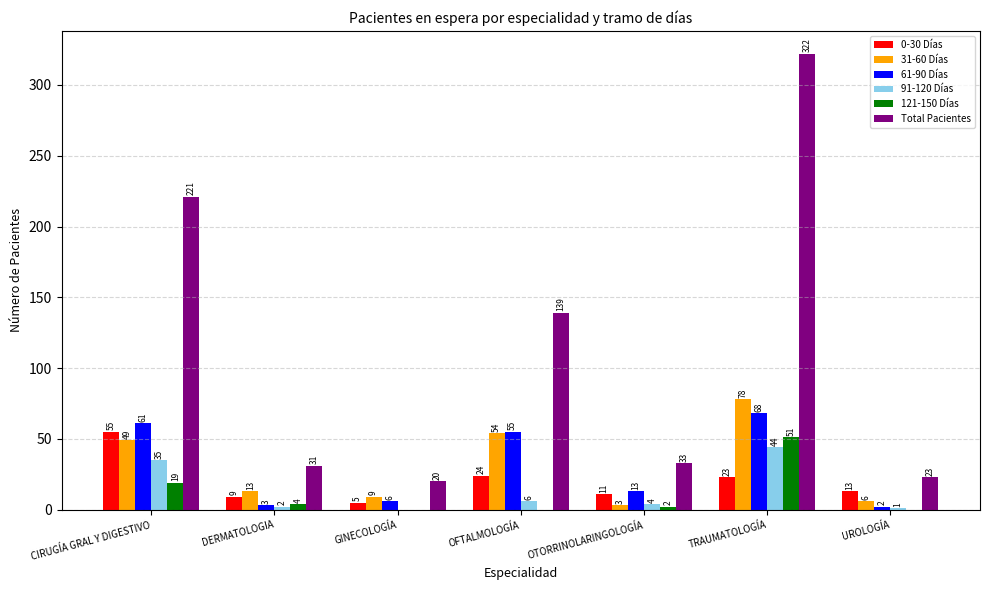

Read the 0-30 Días value at TRAUMATOLOGÍA, to the nearest 10.

20